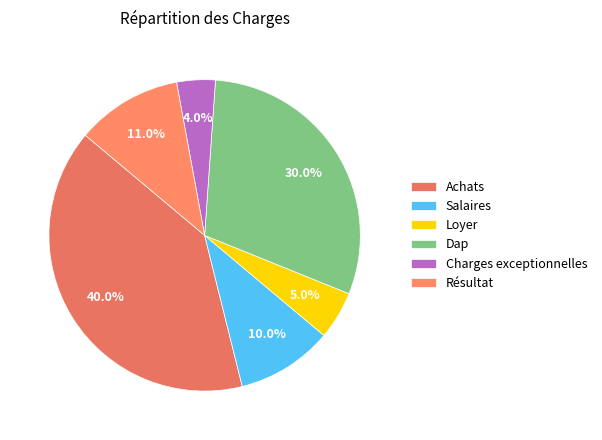

What is the ratio of the value at Résultat to the value at Dap?

0.4